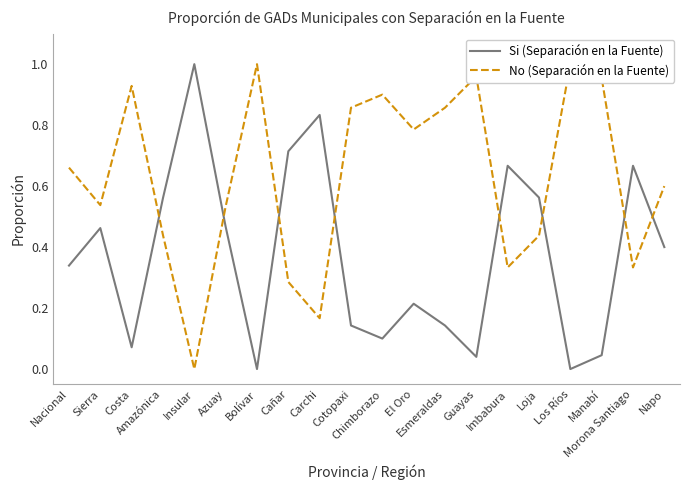

What is the difference between the No (Separación en la Fuente) values at Morona Santiago and El Oro?

0.5